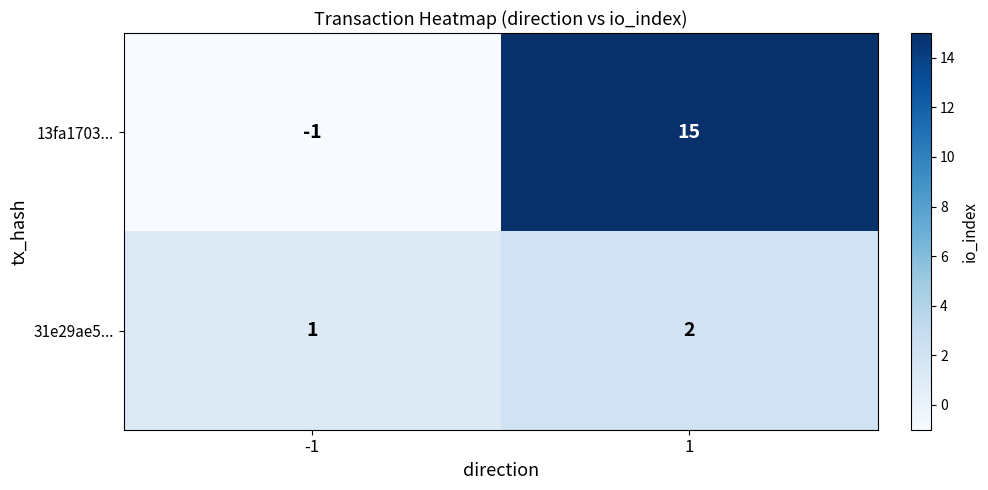

What is the difference between the maximum and minimum values in the 13fa1703... series?

16